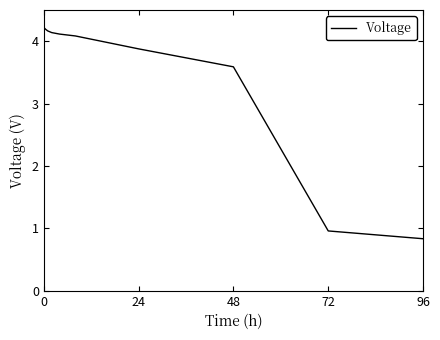

Is this an area chart (filled region under the line)?

No